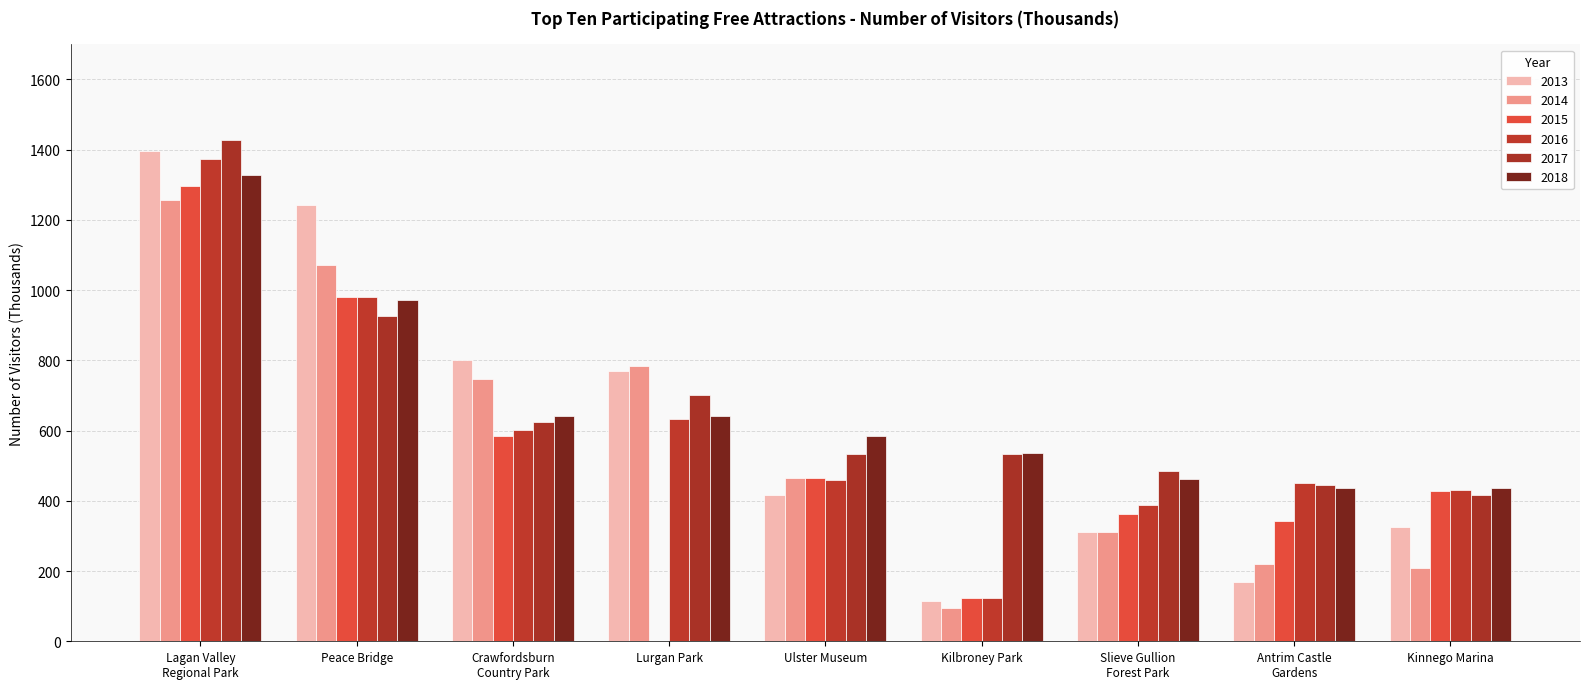

What is the spread (max minus min) of values at Kilbroney Park?

441.5